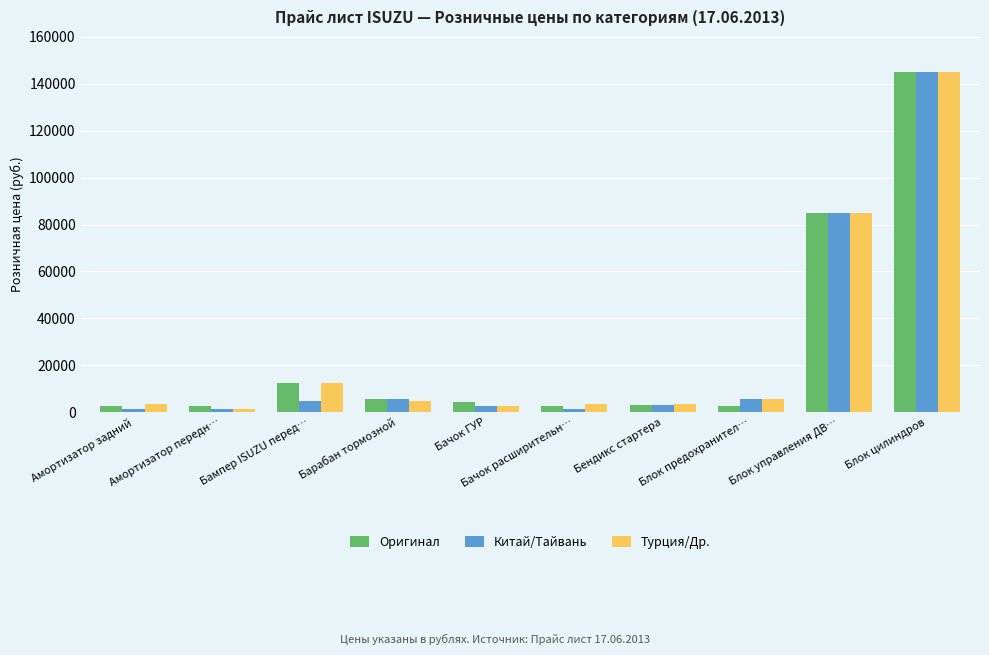

Where is Оригинал nearest to the value 73750?

Блок управления ДВ…